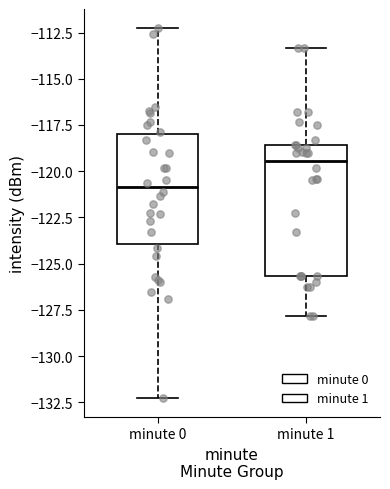

Where is the lower edge of the box for minute 0 on the y-axis? The values are not printed on the chart, so give them approximately, as read against the axis.

-124.0